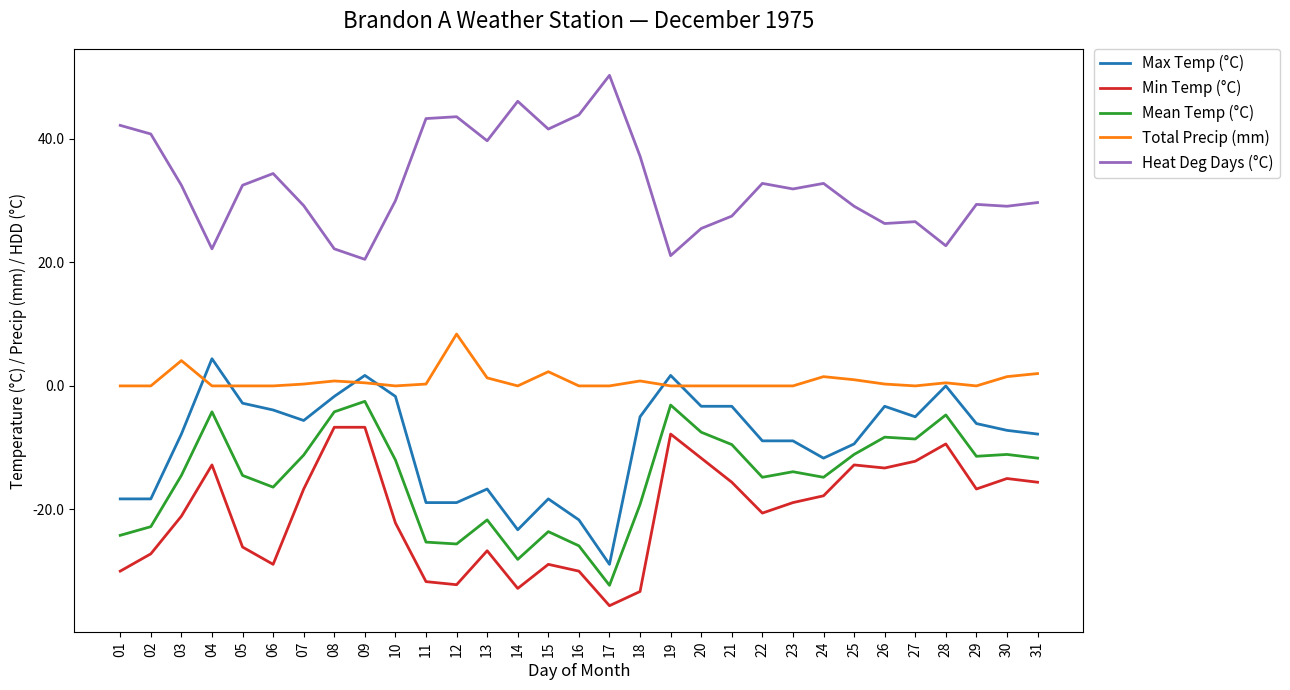

What is the average value of the Max Temp (°C) series?

-9.0